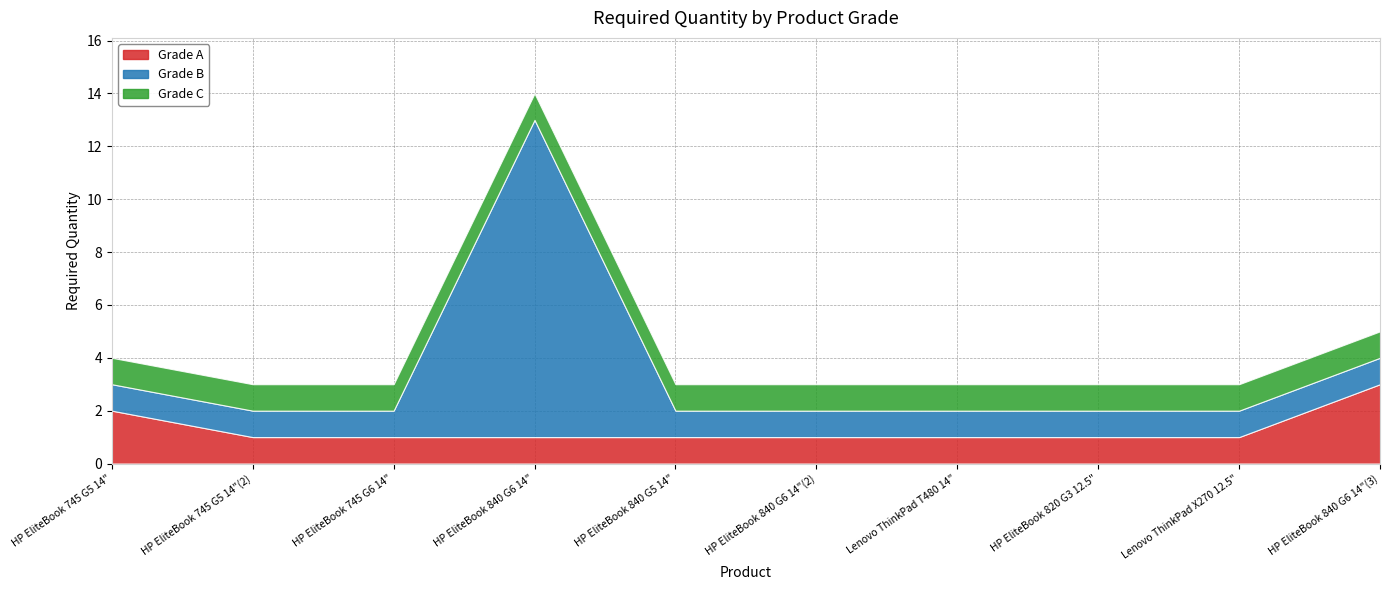

What is the total value across all series at HP EliteBook 840 G6 14"(3)?

5